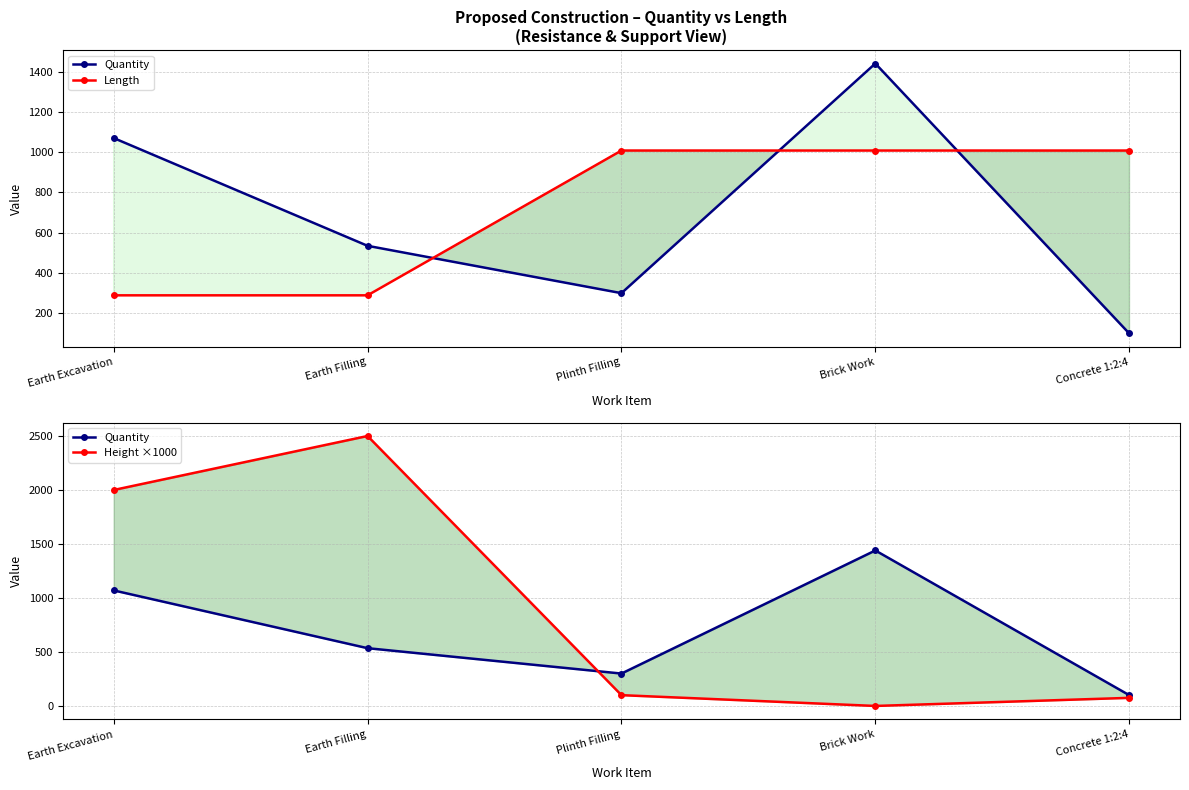

What is the value of the Height ×1000 point at the 2nd from the left?

2500.0